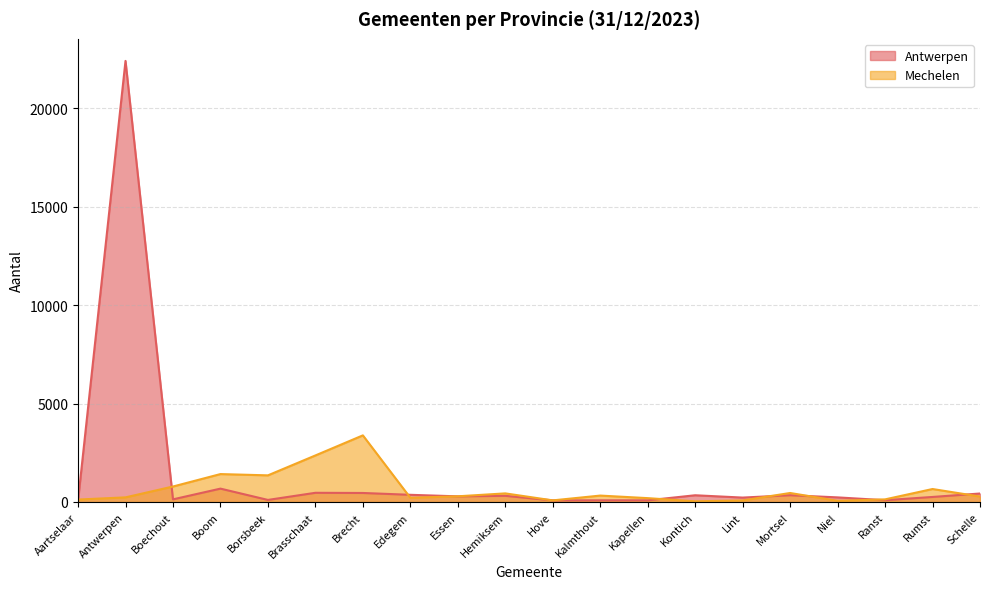

What is the difference between the maximum and second lowest values in the Mechelen series?

3323